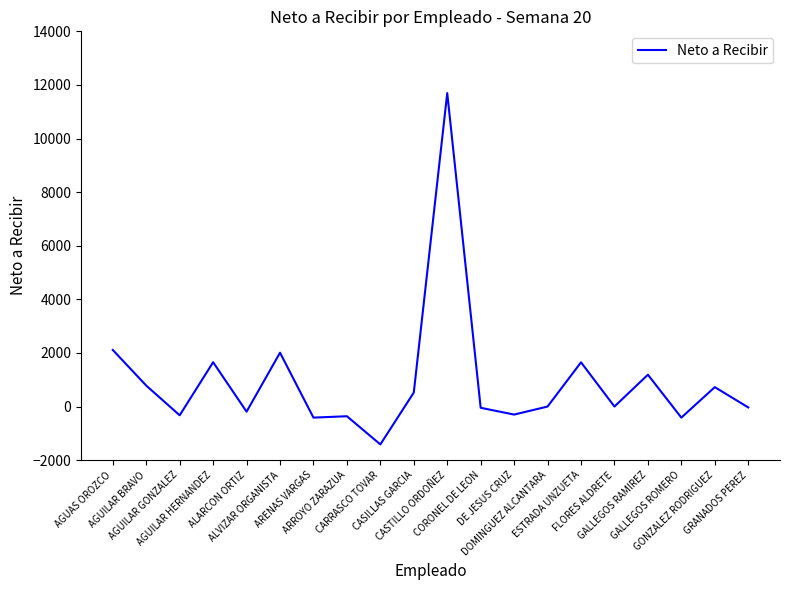

True or false: there are more than 2 points higher than both neighbors.

True